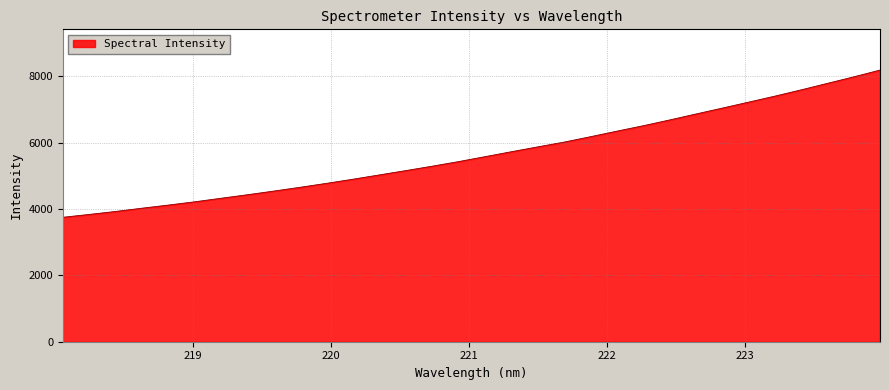

What is the smallest value displayed?

3753.0